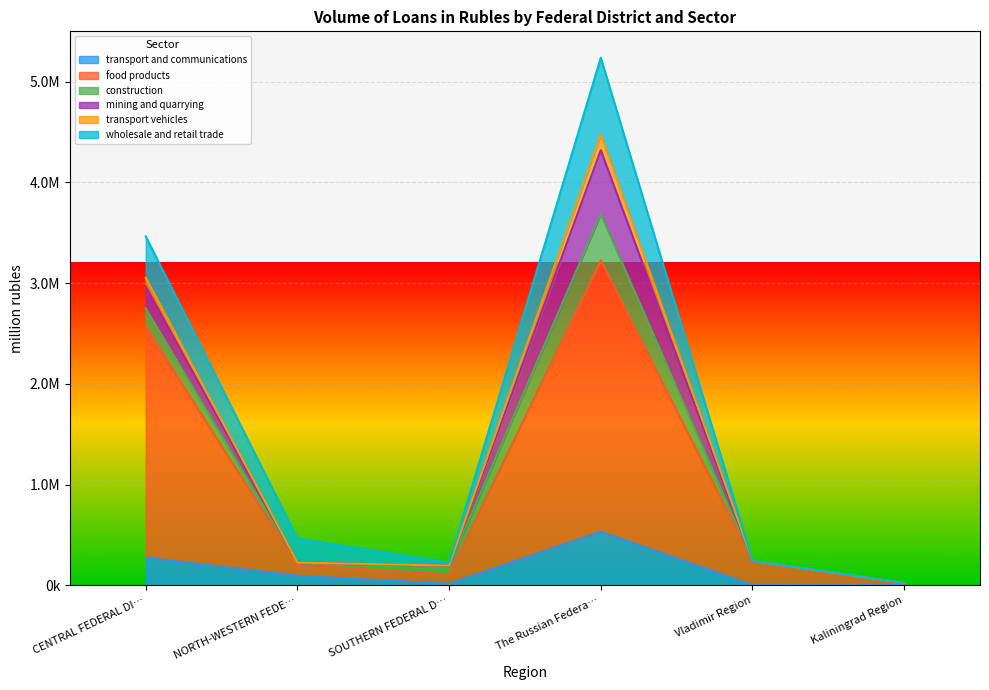

True or false: transport vehicles and transport and communications cross at least once.

False